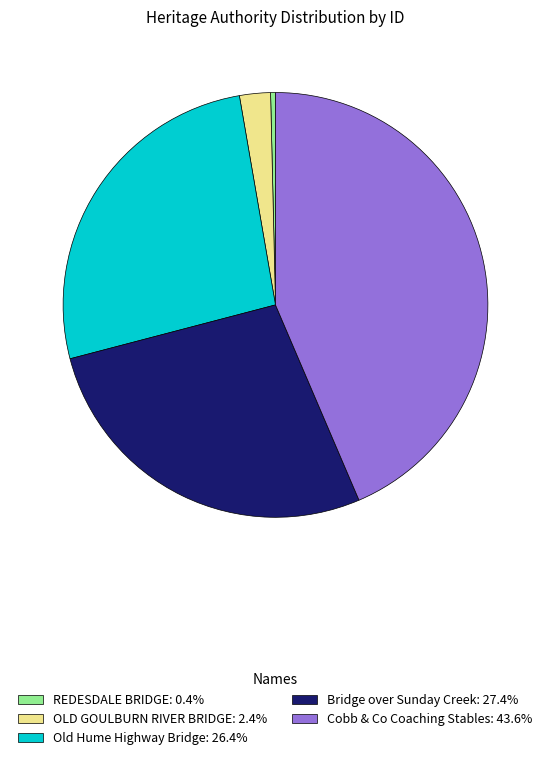

What is the smallest slice in the pie chart?

REDESDALE BRIDGE